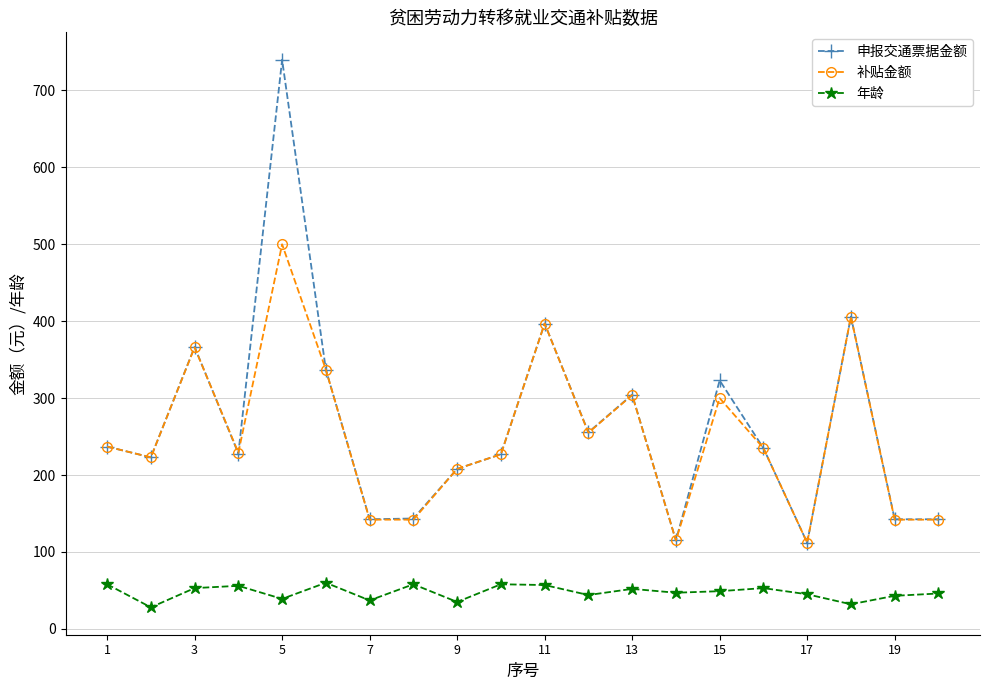

What is the value of the 补贴金额 point at the 12th from the left?

255.0